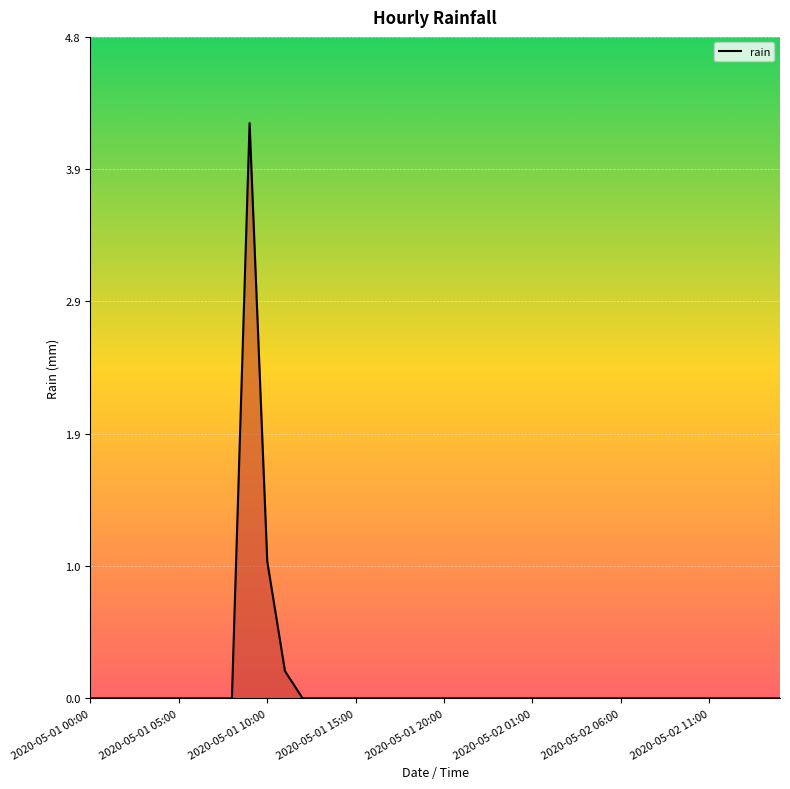

What is the difference between the maximum and minimum values?

4.2